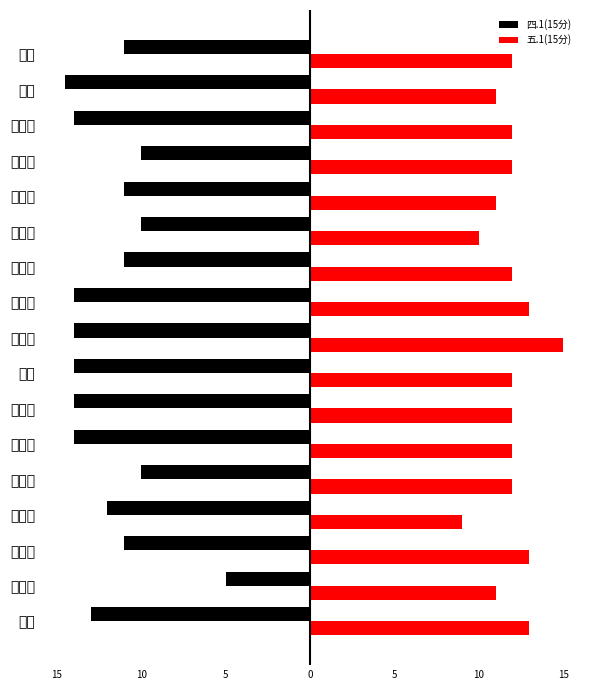

What are all the series names shown in the legend?

四.1(15分), 五.1(15分)